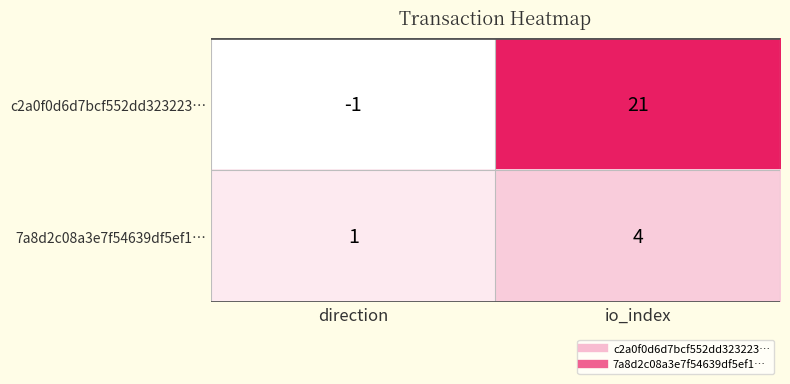

List the series in order of their overall mean, lowest first.

7a8d2c08a3e7f54639df5ef1…, c2a0f0d6d7bcf552dd323223…